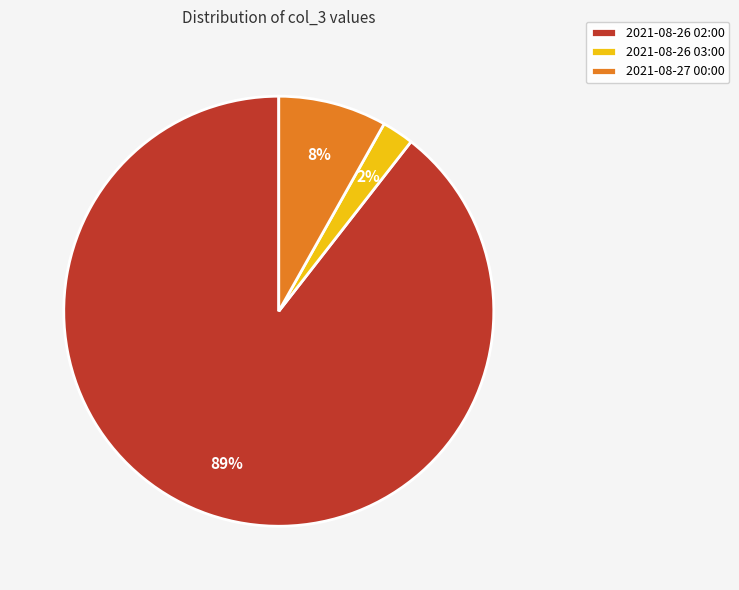

Is it true that 2021-08-26 03:00 is 2% of the pie?

True